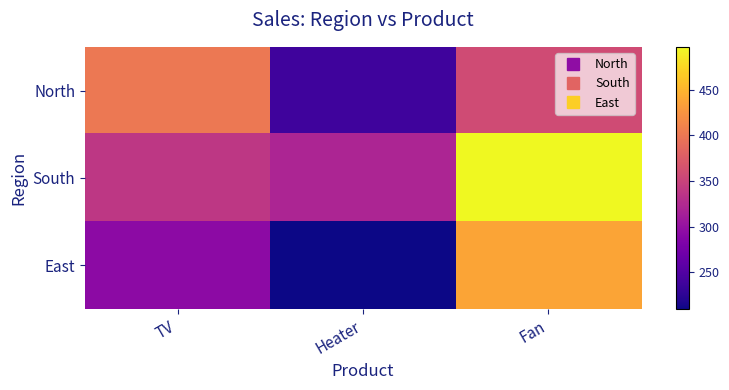

Between Fan and TV, which is larger?

TV